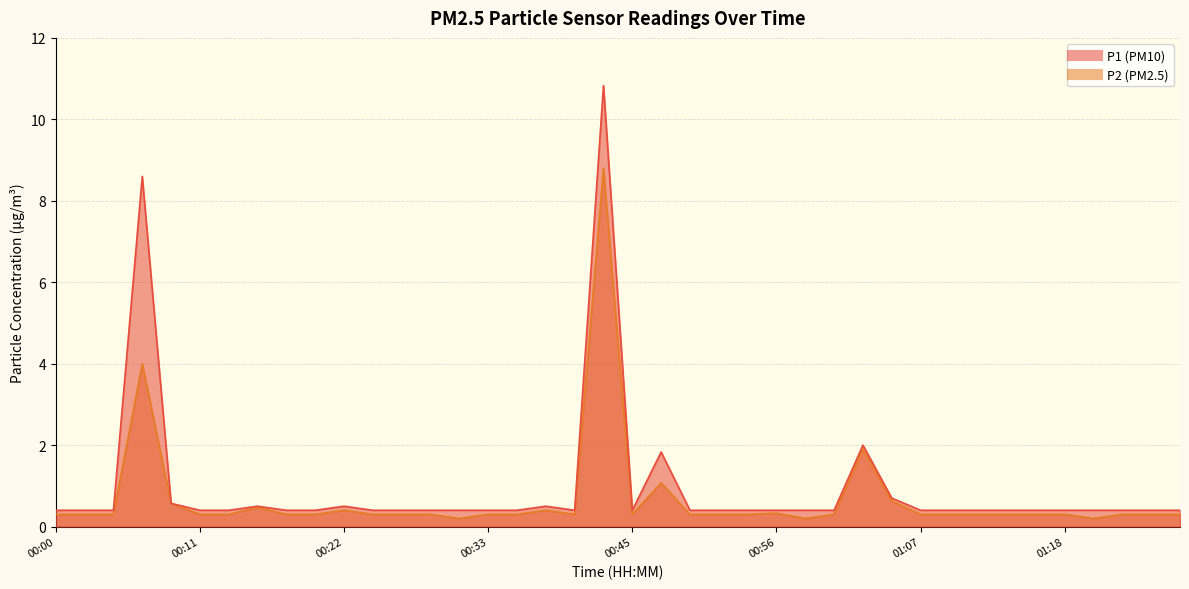

Between 00:11 and 01:14, which series saw the biggest shift?

P1